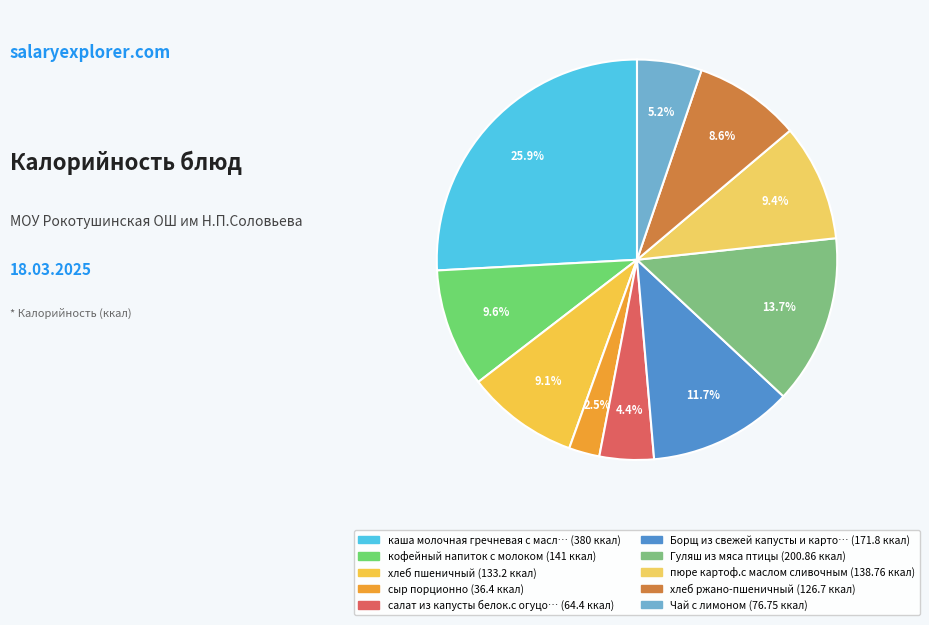

Count the number of slices in the pie.

10